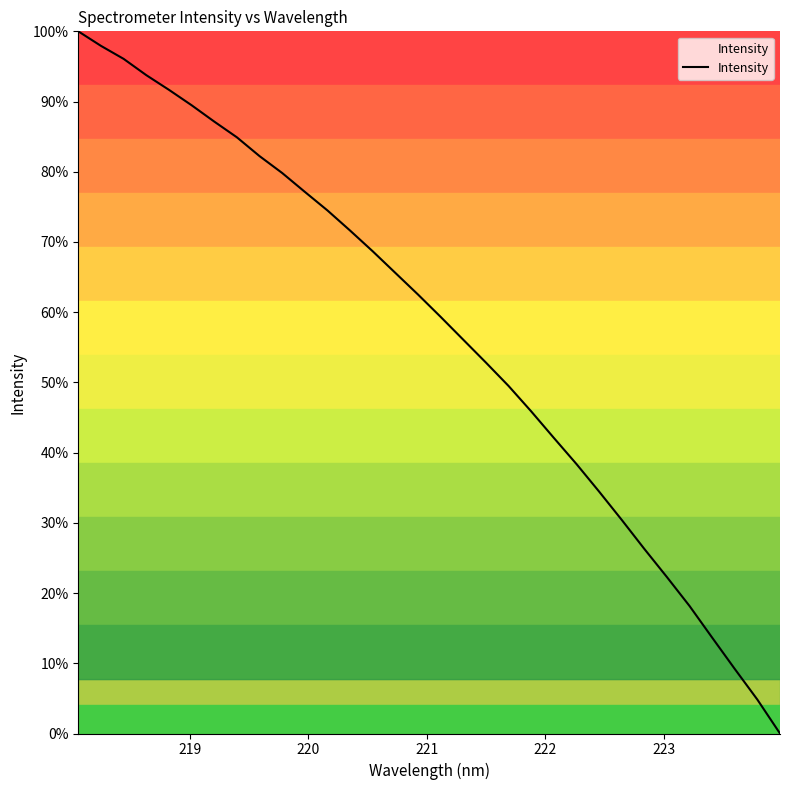

What is the difference between the maximum and minimum values?

100.0